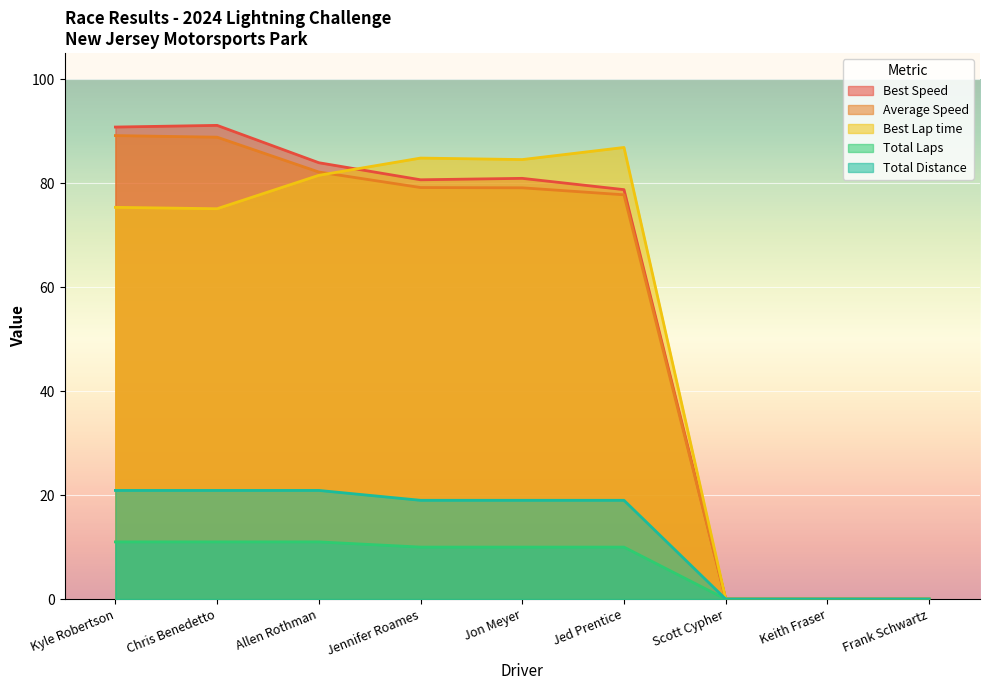

True or false: Total Laps and Total Distance cross at least once.

False